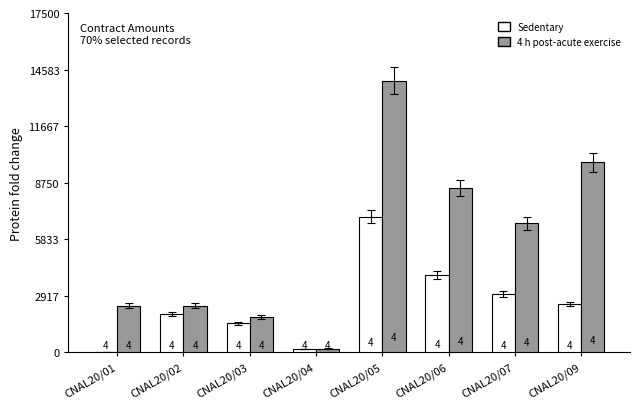

The 4 h post-acute exercise series shows 2420.0 at CNAL20/02. True or false?

True